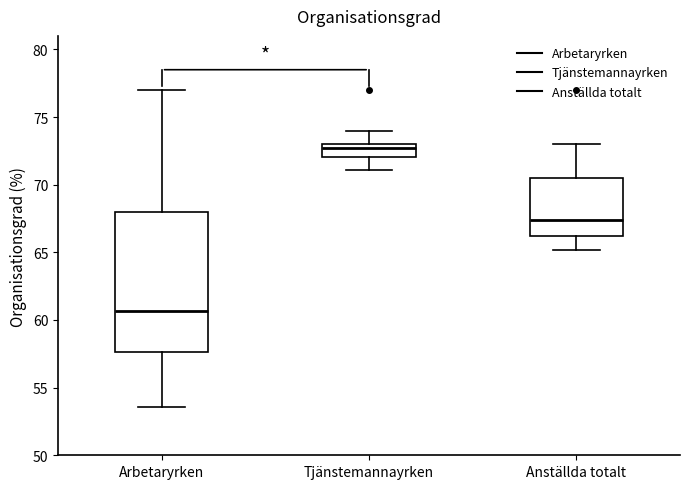

Reading left to right, transcribe this box plot: for each box, give where its median line is, the range the box spans, and where its two whiskers end, as read against the y-axis. The values are not printed on the chart, so give them approximately, as read against the axis.

Arbetaryrken: median 60.5, box 57.5 to 68.0, whiskers 53.5 to 77.0
Tjänstemannayrken: median 72.5, box 72.0 to 73.0, whiskers 71.0 to 74.0
Anställda totalt: median 67.5, box 66.0 to 70.5, whiskers 65.0 to 73.0